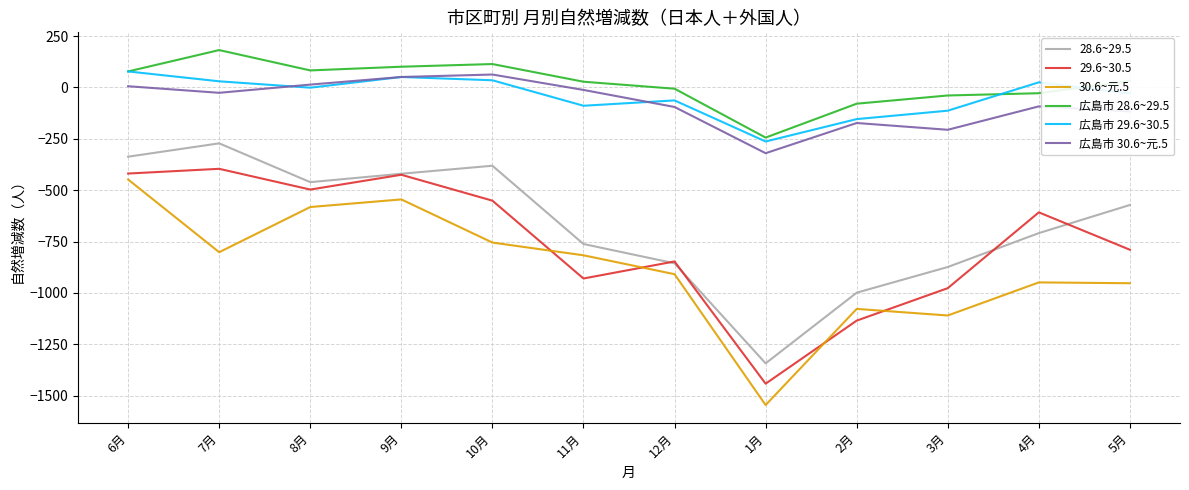

How many lines are shown in the chart?

6